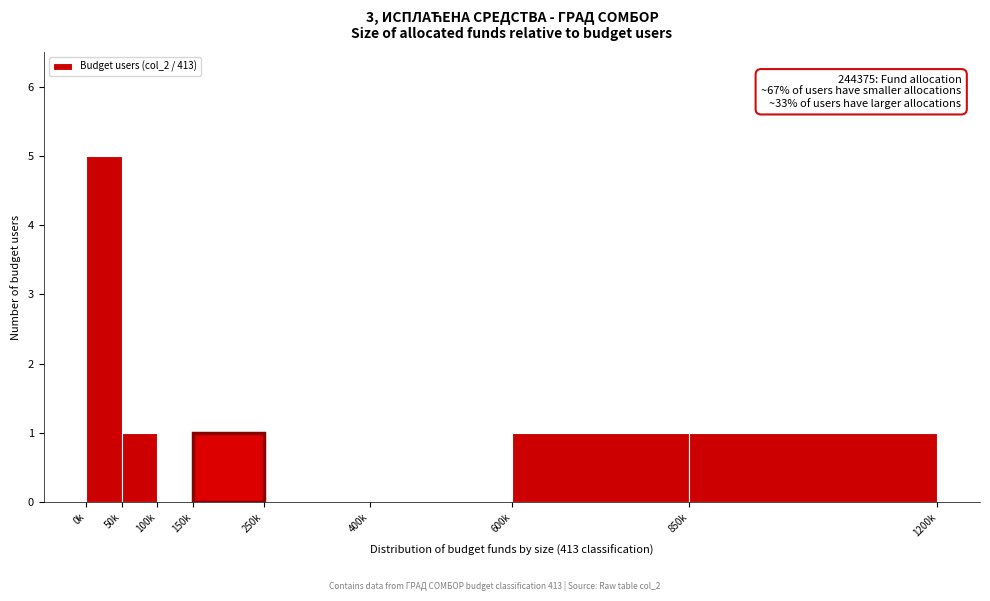

Reading right to left, transcribe all the data shown in this chart.

850k=1	600k=1	400k=0	250k=0	150k=1	100k=0	50k=1	0k=5